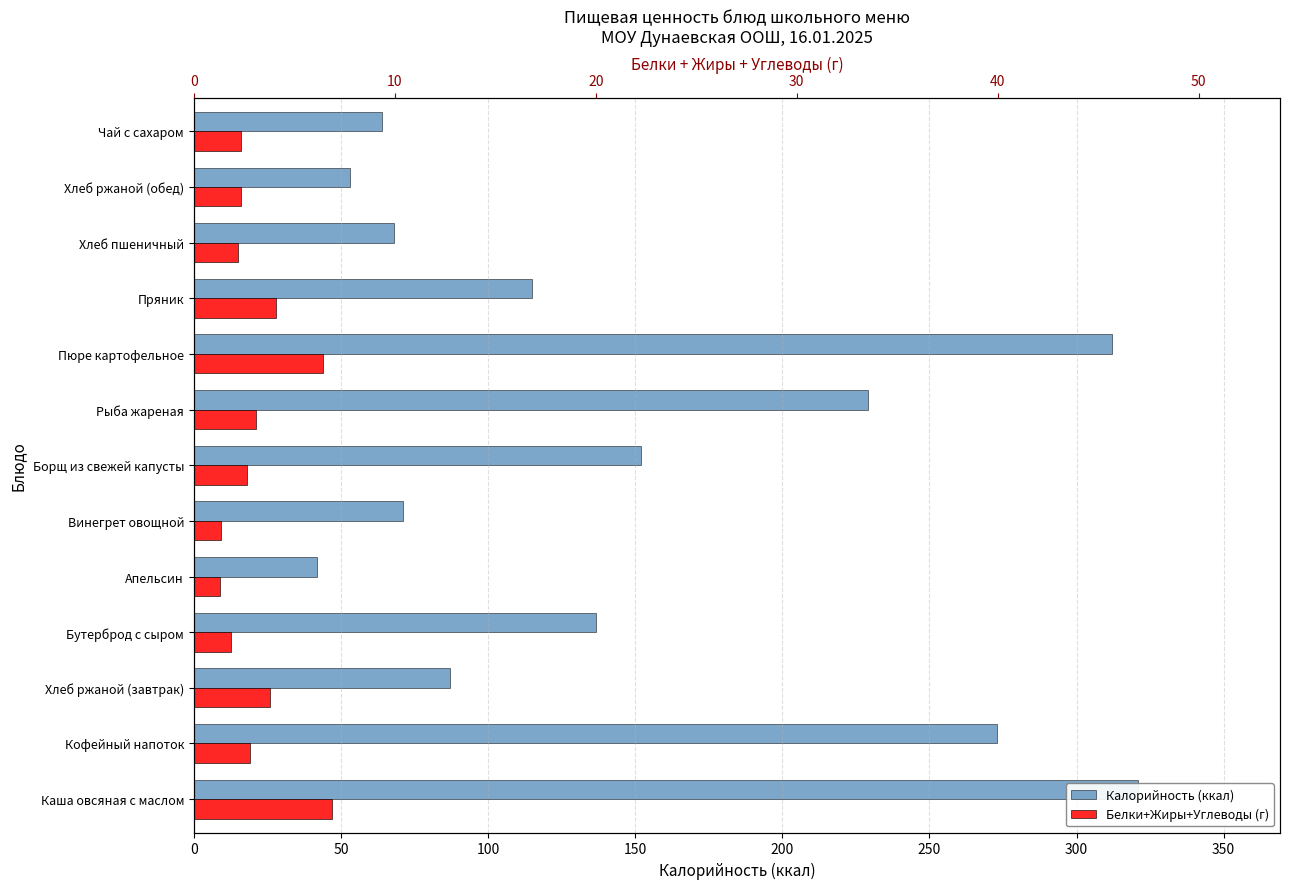

Is it true that Калорийность (ккал) equals 92.3 at Чай с сахаром?

False